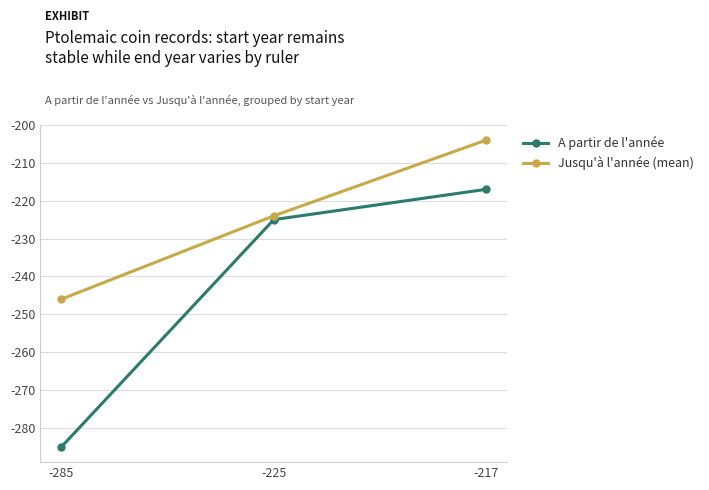

Is it true that A partir de l'année equals -217 at -217?

True